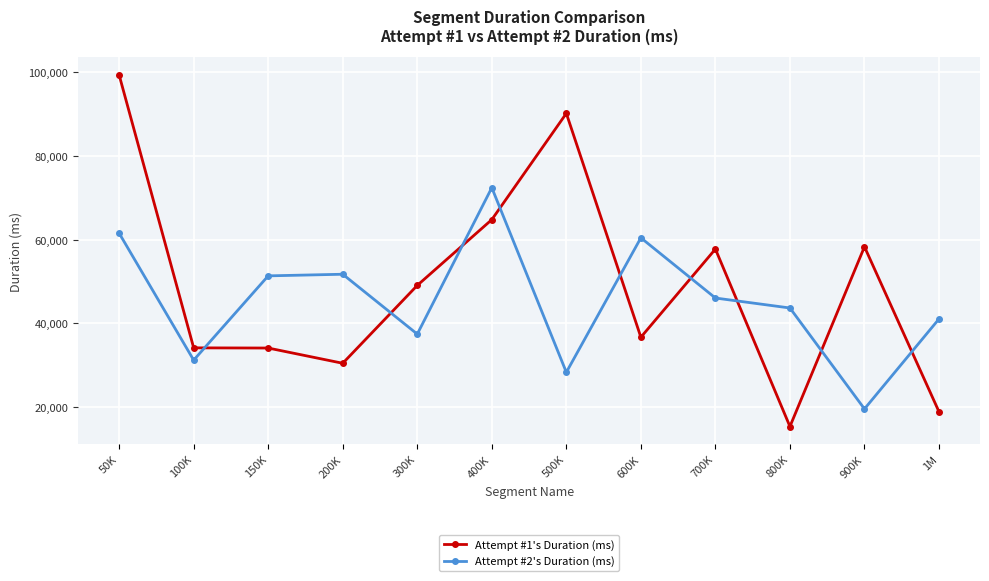

The value of Attempt #1's Duration (ms) at 900K is 93218. True or false?

False